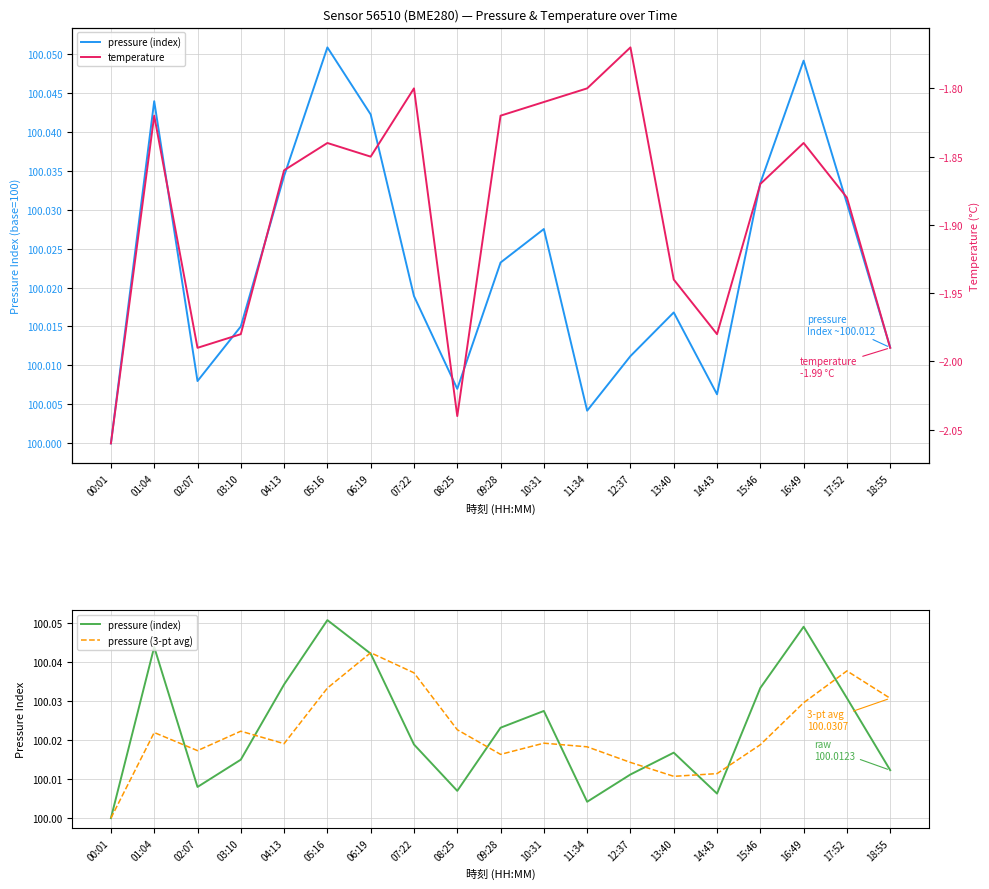

What is the sum of all pressure (3-pt avg) values?

1900.4